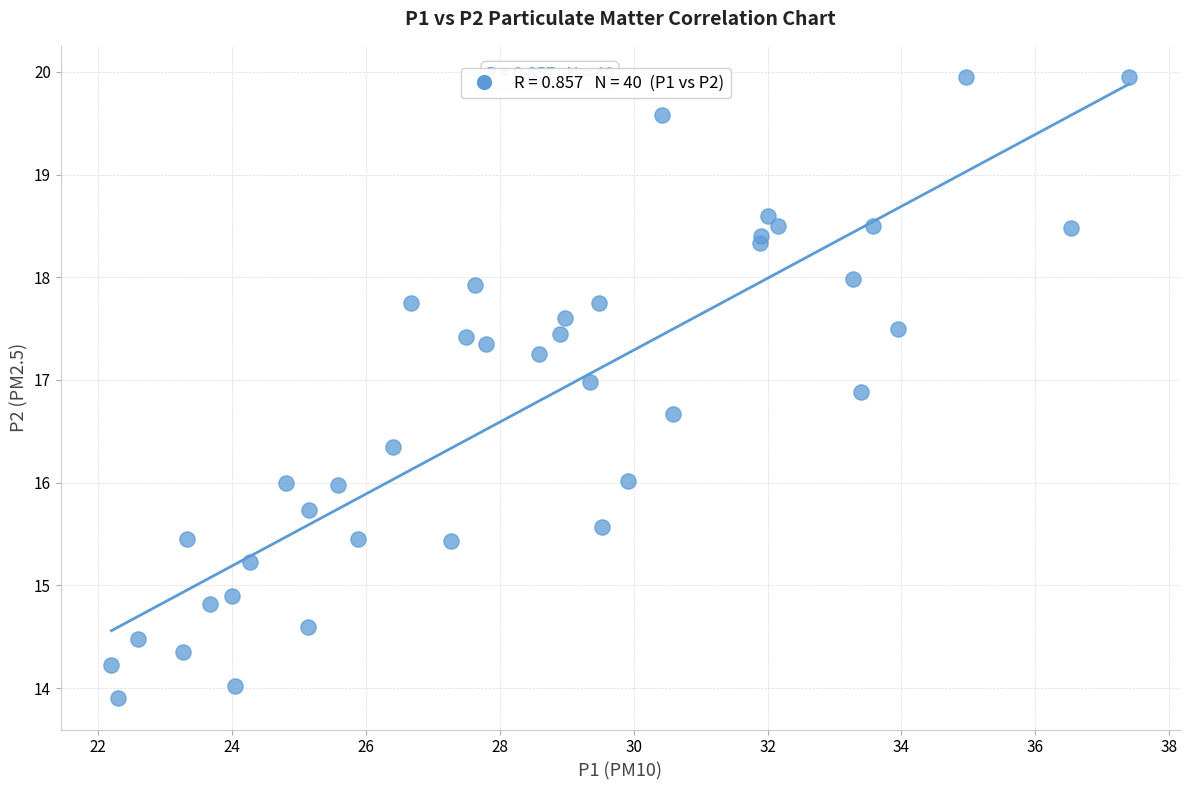

What is the range of X values (max minus min)?

15.2